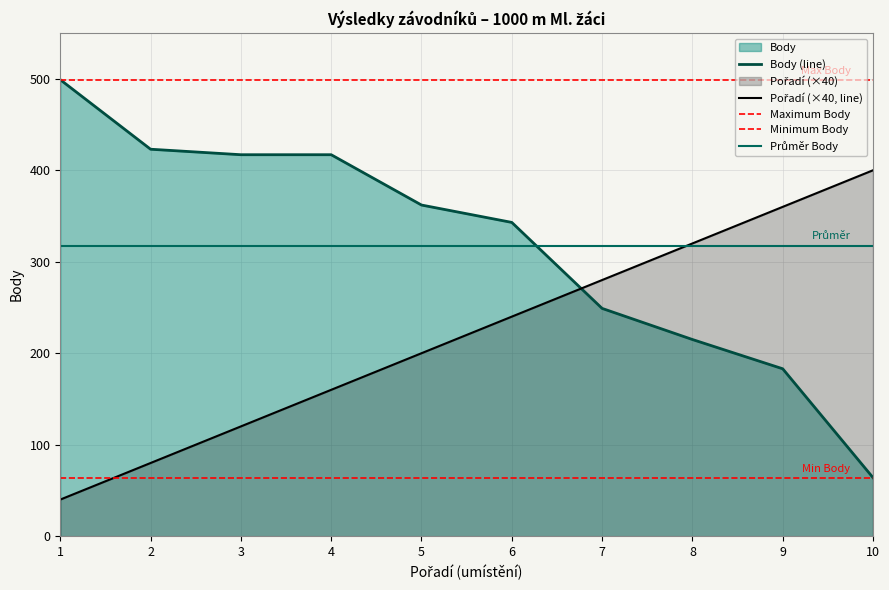

After their last crossing, which series has the higher values: Body or Pořadí?

Pořadí